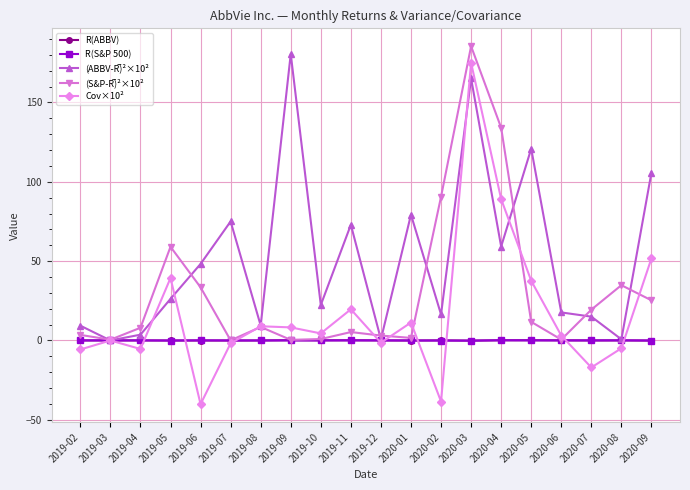

Where is the first local maximum for Cov×10²?

2019-03